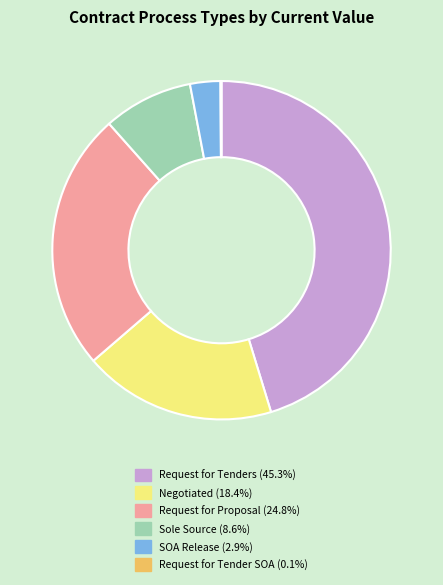

Is there a majority slice in this chart?

No